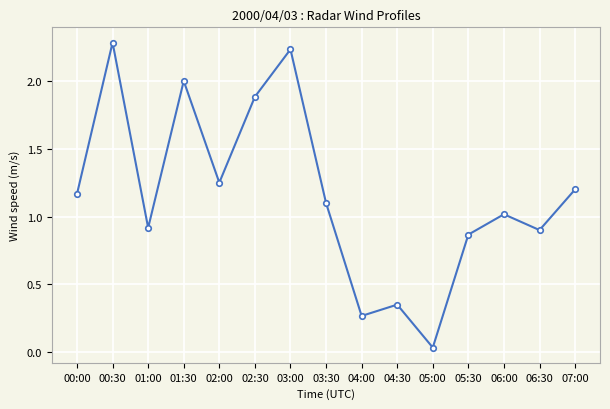

Where is the first local minimum?

01:00